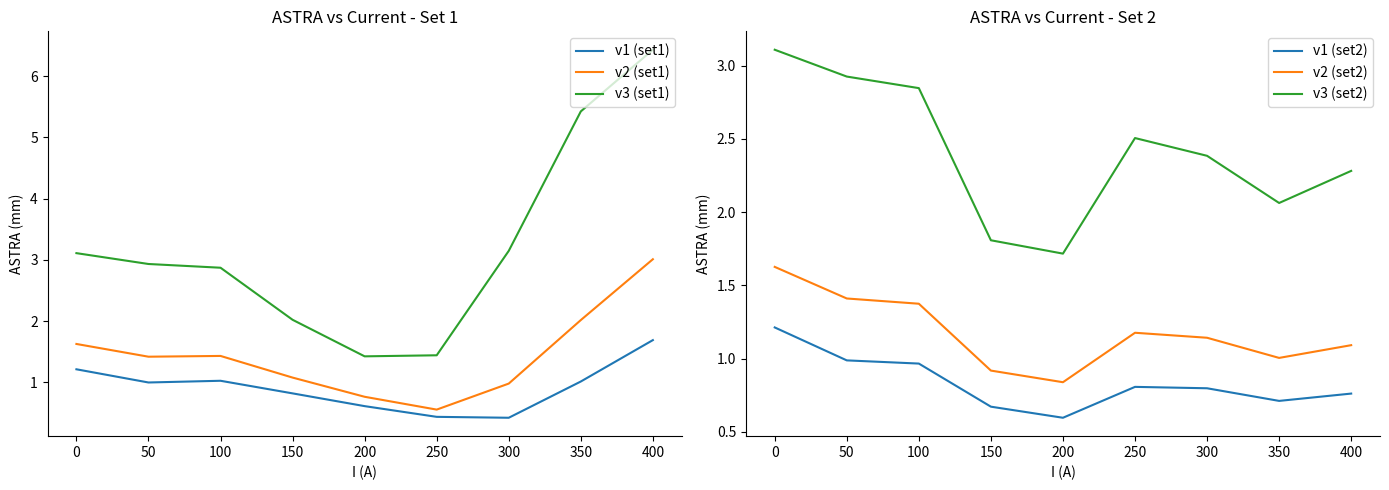

The value of v2 (set1) at 50 is 1.4. True or false?

True